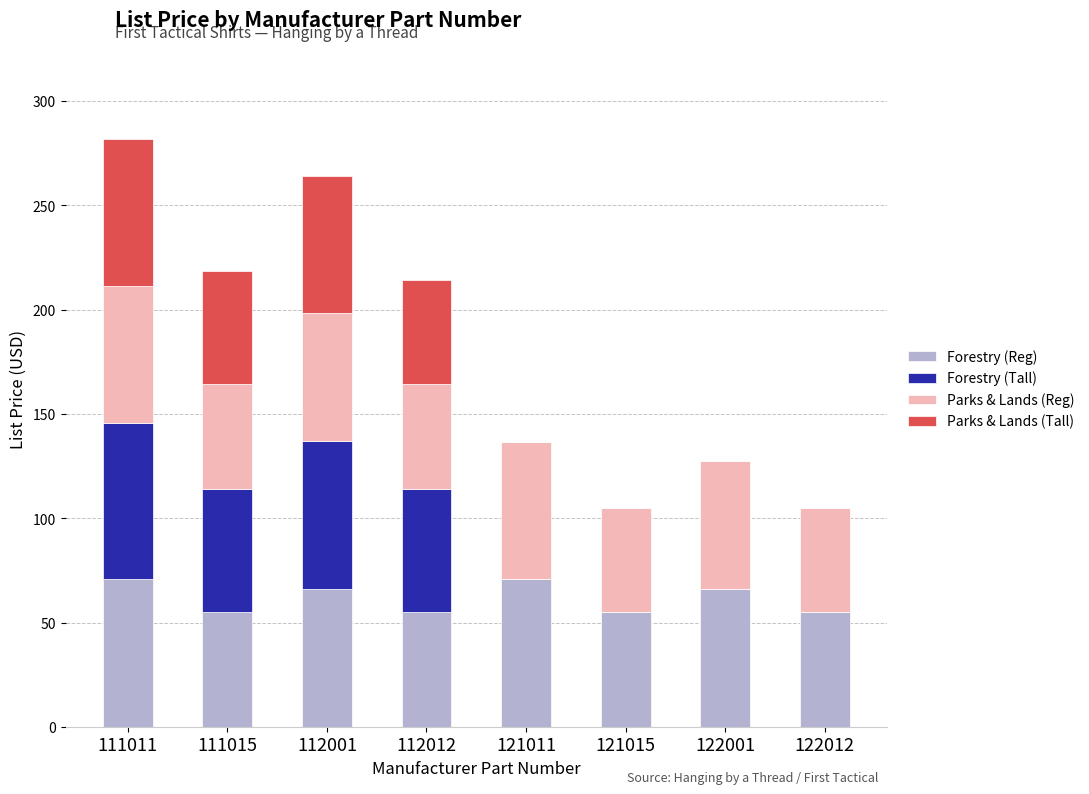

Is it true that Forestry (Reg) equals 90.3 at 112001?

False